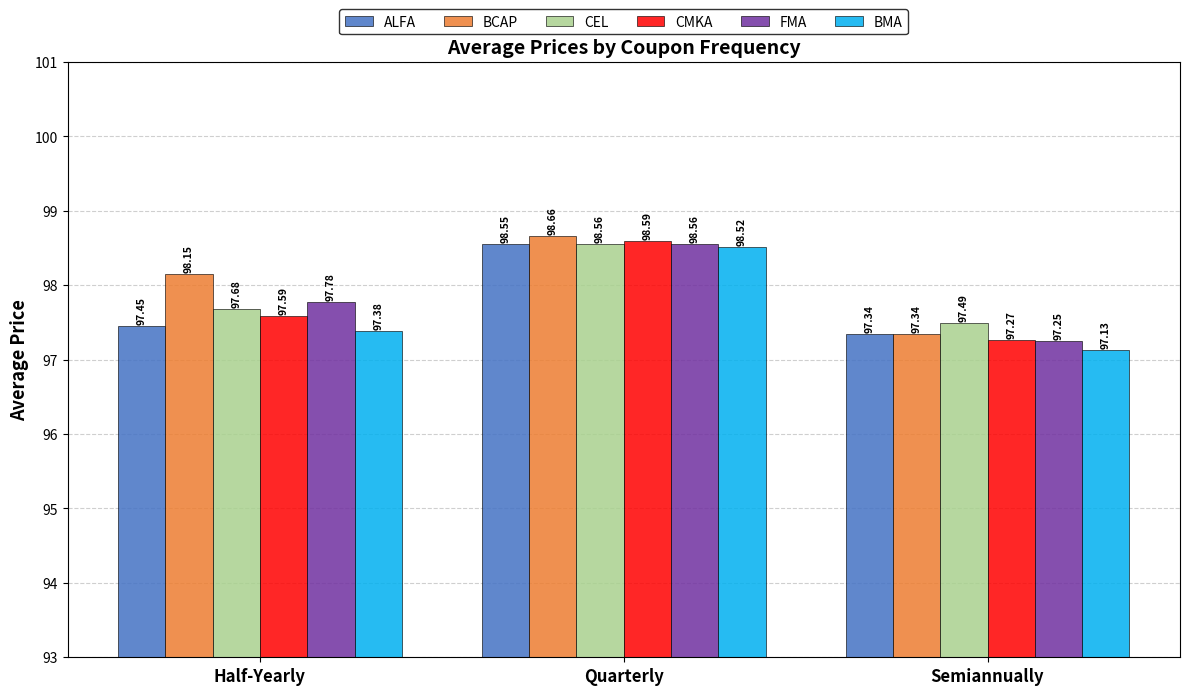

Which category has the highest value in the ALFA series?

Quarterly